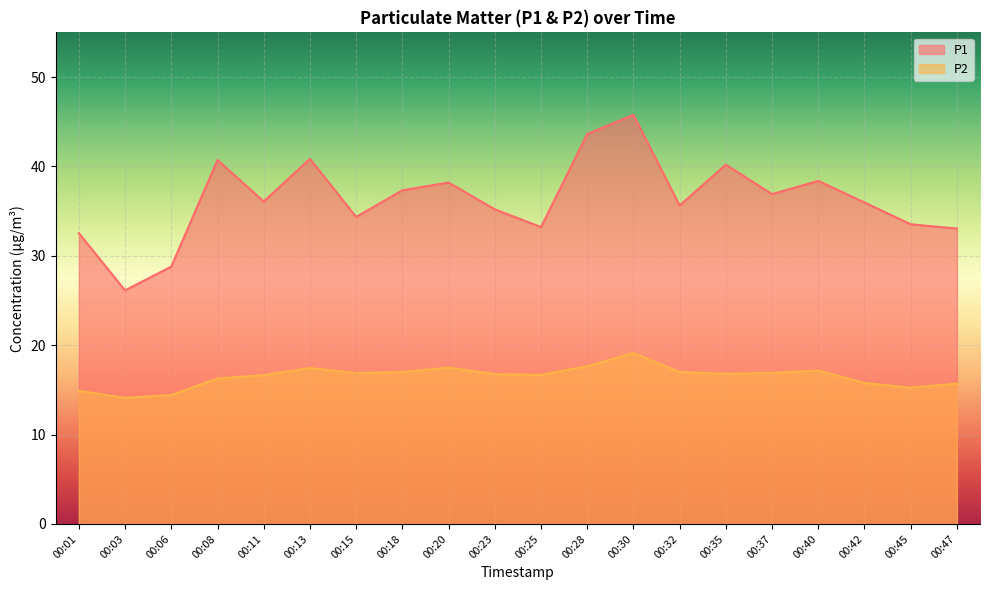

How many values in the P1 series exceed 36?

10